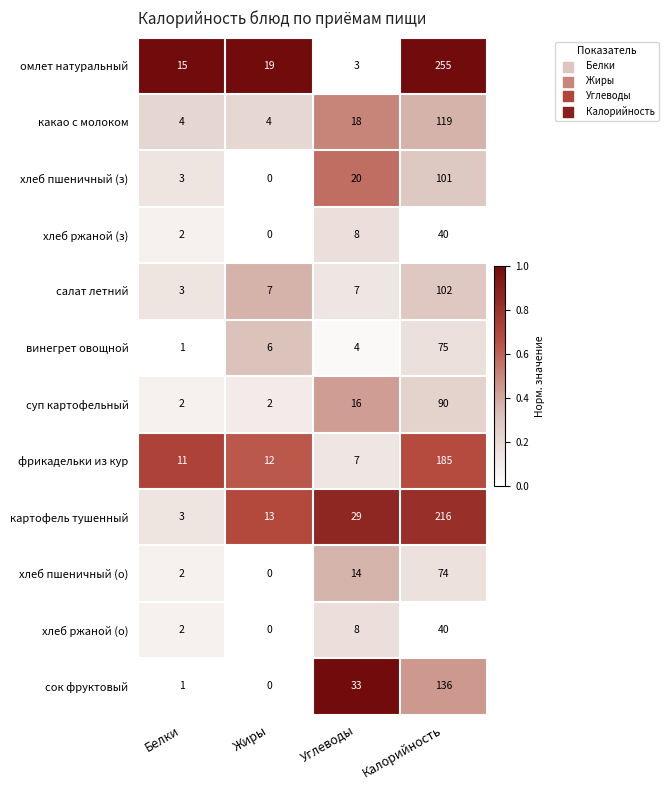

Rank the categories by сок фруктовый value from lowest to highest.

Жиры, Белки, Углеводы, Калорийность